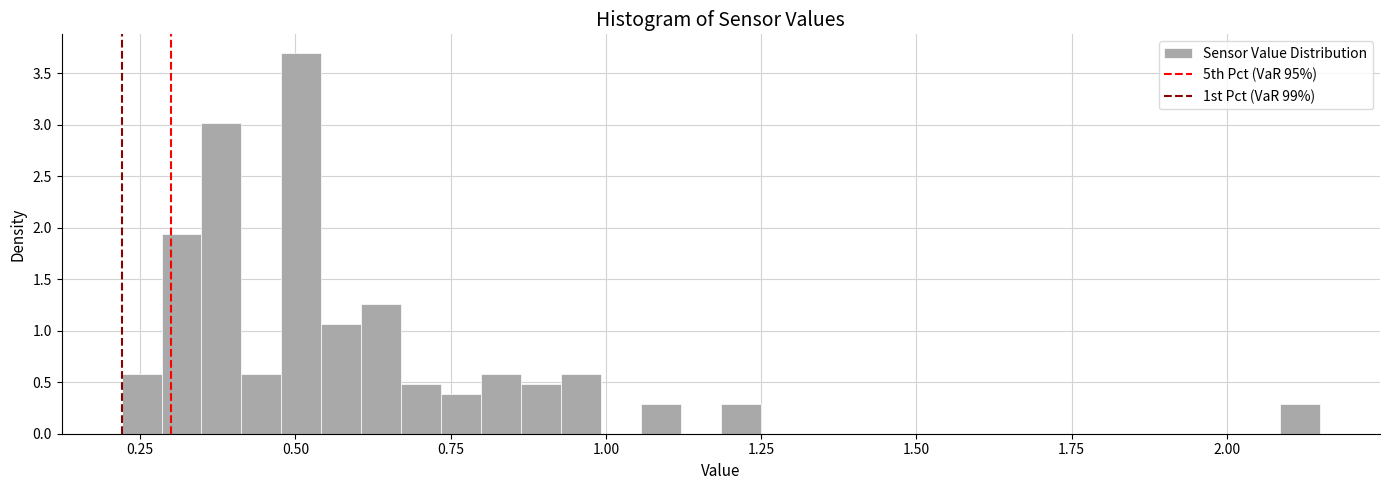

Around what value on the x-axis is the tallest bar? Give the approximate position of its centre, as read against the axis.

0.50